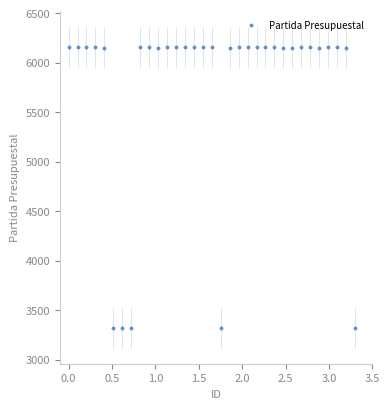

What is the range of Y values (max minus min)?

2840